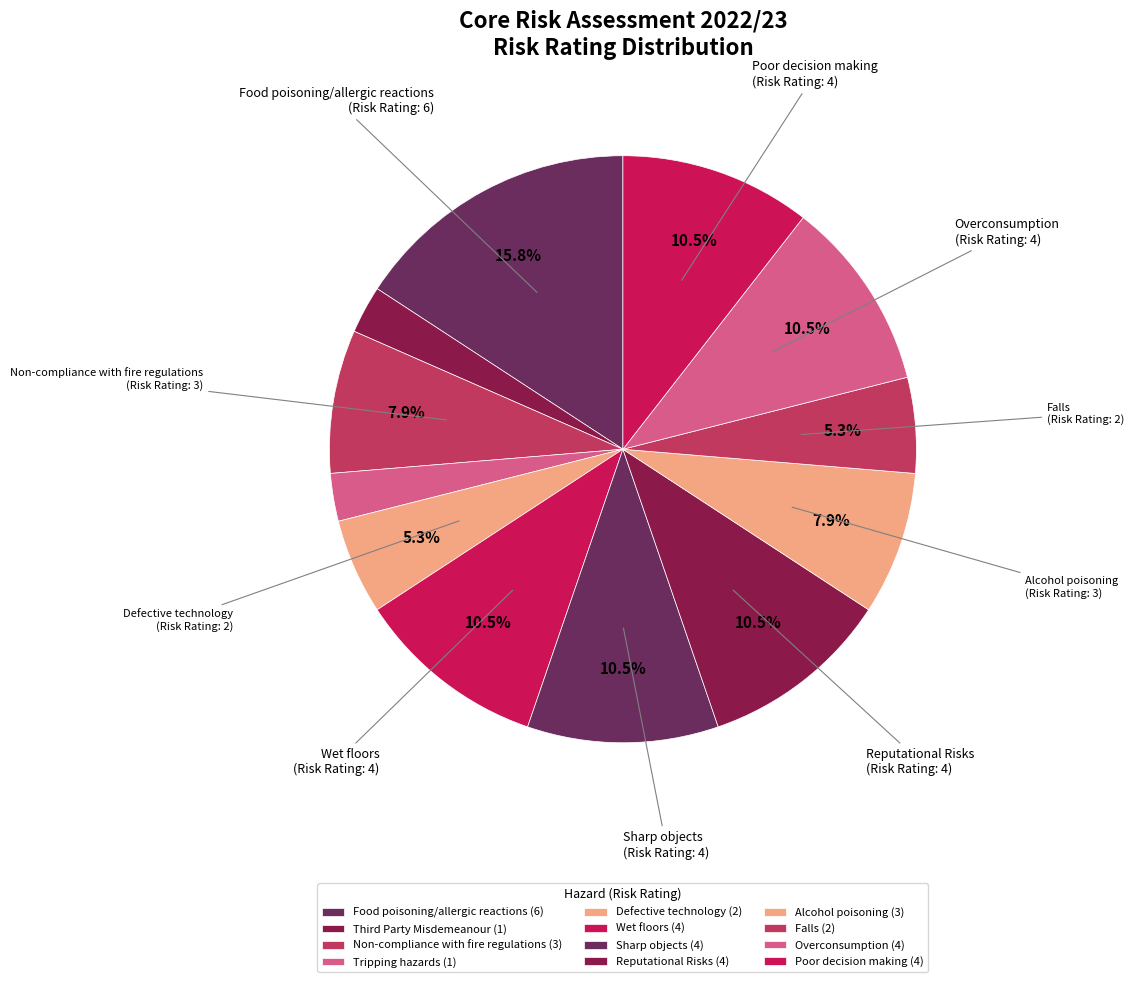

To the nearest percent, what is the difference between the Tripping hazards and Reputational Risks slice percentages?

8%